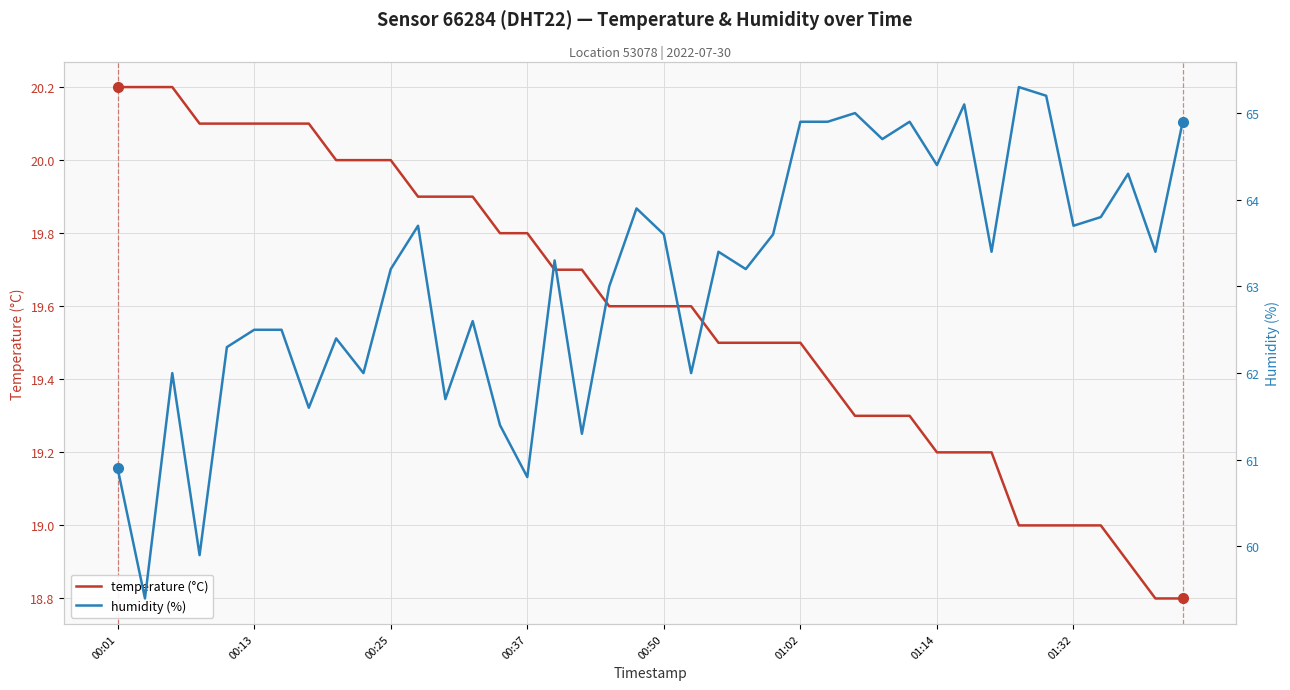

List the labels in order of humidity value, largest first.

33, 34, 31, 27, 25, 26, 29, 39, 28, 30, 37, 19, 36, 11, 35, 20, 24, 22, 32, 38, 16, 10, 23, 18, 13, 01:02, 01:14, 8, 00:50, 00:25, 9, 21, 12, 01:32, 14, 17, 00:01, 15, 00:37, 00:13